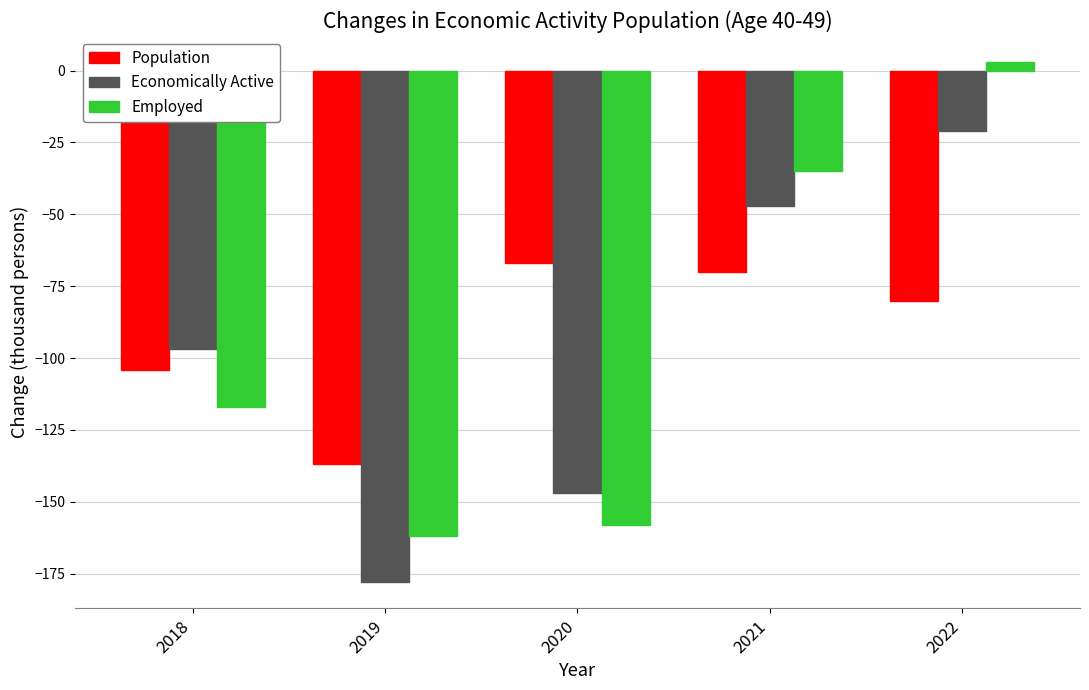

List the series in order of their peak value, highest first.

Employed, Economically Active, Population